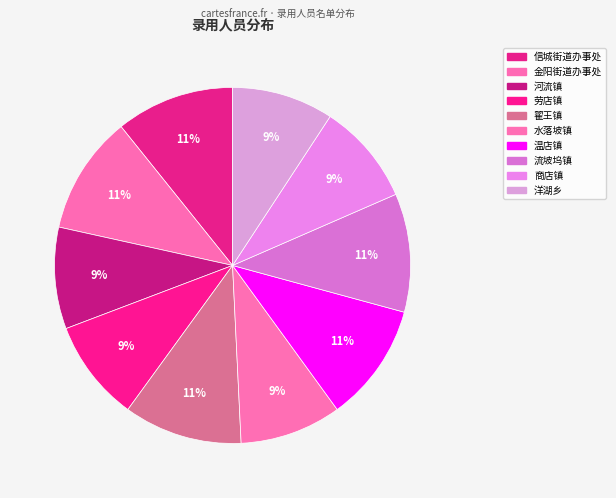

Is there a majority slice in this chart?

No